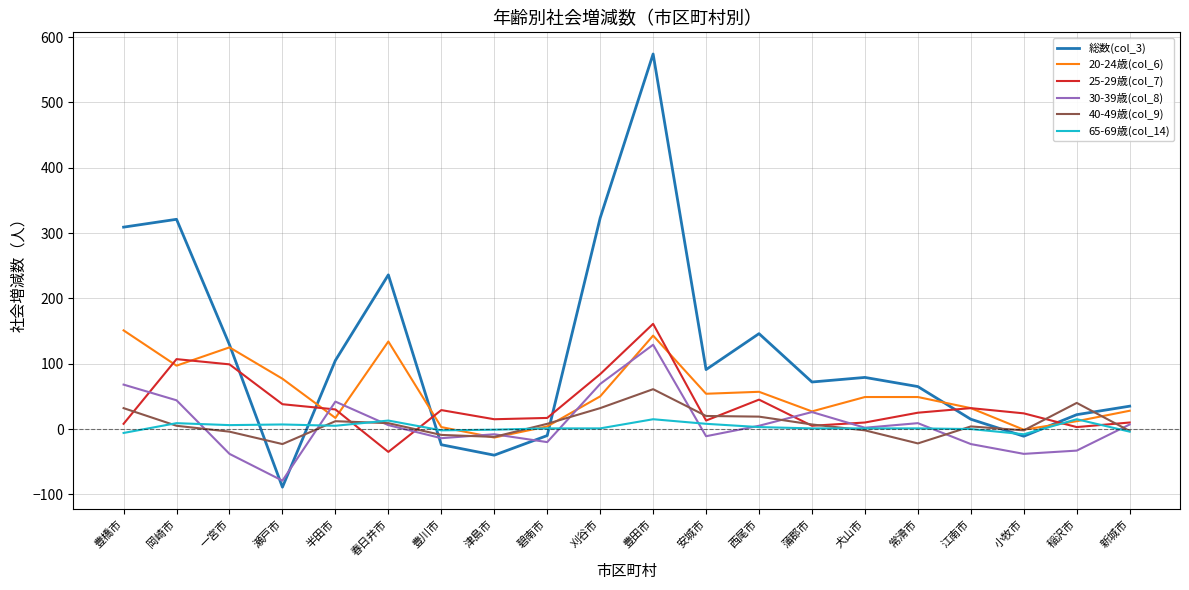

Rank the series at 豊橋市 from highest to lowest value.

総数(col_3), 20-24歳(col_6), 30-39歳(col_8), 40-49歳(col_9), 25-29歳(col_7), 65-69歳(col_14)